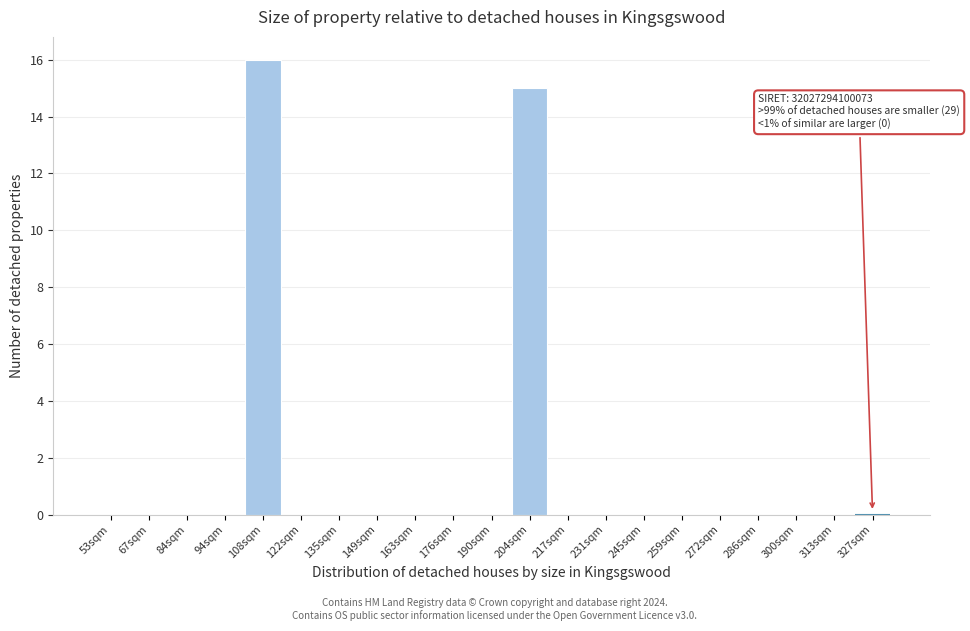

Reading left to right, extract all data points from this chart.

53sqm=0	67sqm=0	84sqm=0	94sqm=0	108sqm=16	122sqm=0	135sqm=0	149sqm=0	163sqm=0	176sqm=0	190sqm=0	204sqm=15	217sqm=0	231sqm=0	245sqm=0	259sqm=0	272sqm=0	286sqm=0	300sqm=0	313sqm=0	327sqm=0